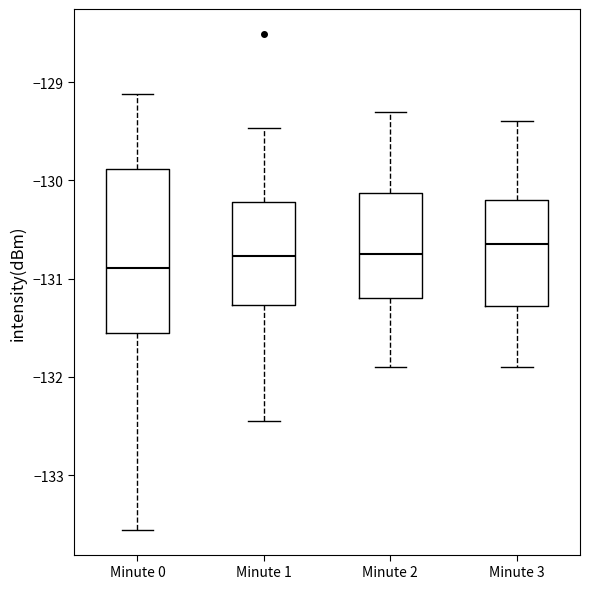

Reading left to right, read every box against the y-axis: the position of its median line, the range the box covers, and the ends of its whiskers. The values are not printed on the chart, so give them approximately, as read against the axis.

Minute 0: median -130.9, box -131.6 to -129.9, whiskers -133.6 to -129.1
Minute 1: median -130.8, box -131.3 to -130.2, whiskers -132.5 to -129.5
Minute 2: median -130.7, box -131.2 to -130.1, whiskers -131.9 to -129.3
Minute 3: median -130.6, box -131.3 to -130.2, whiskers -131.9 to -129.4